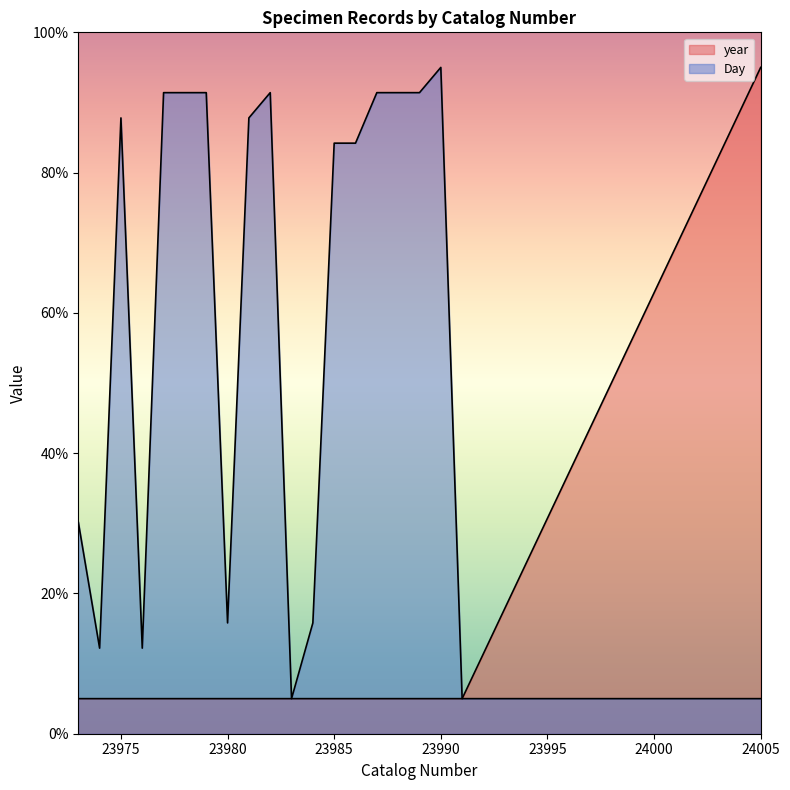

Which category has the highest value in the Day series?

23990